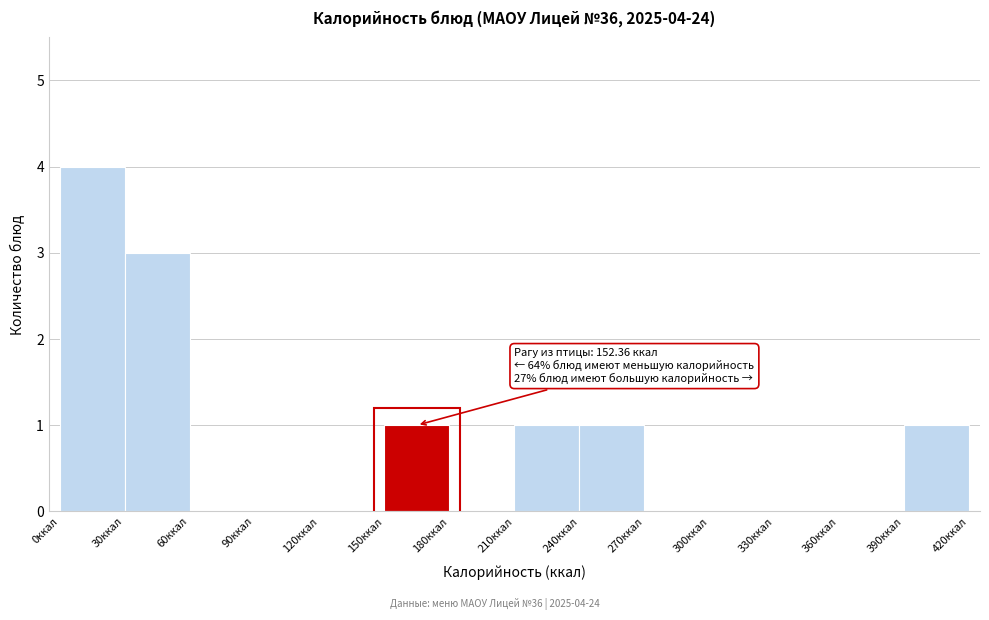

Which range on the x-axis has the tallest bar?

0 to 30